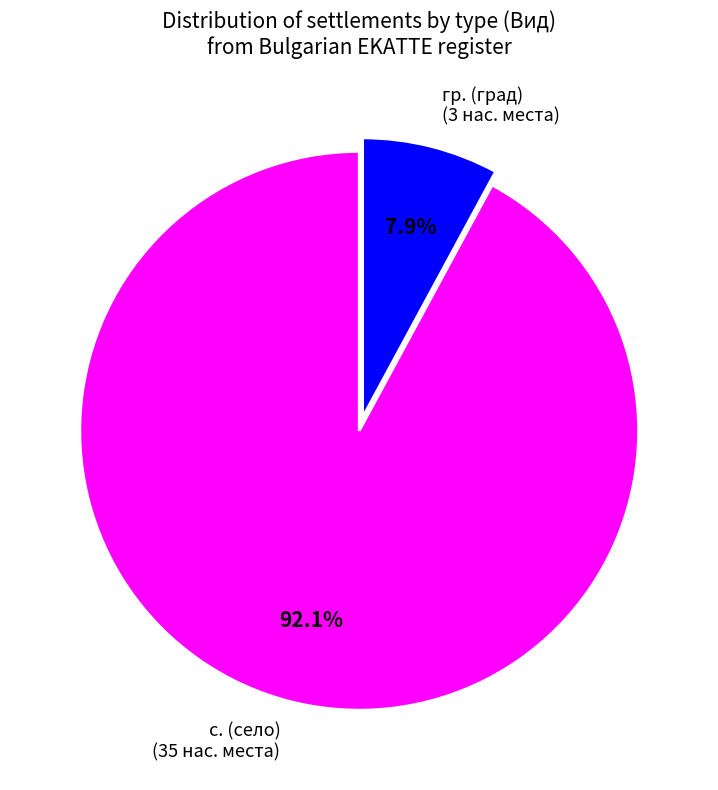

Count the number of slices in the pie.

2